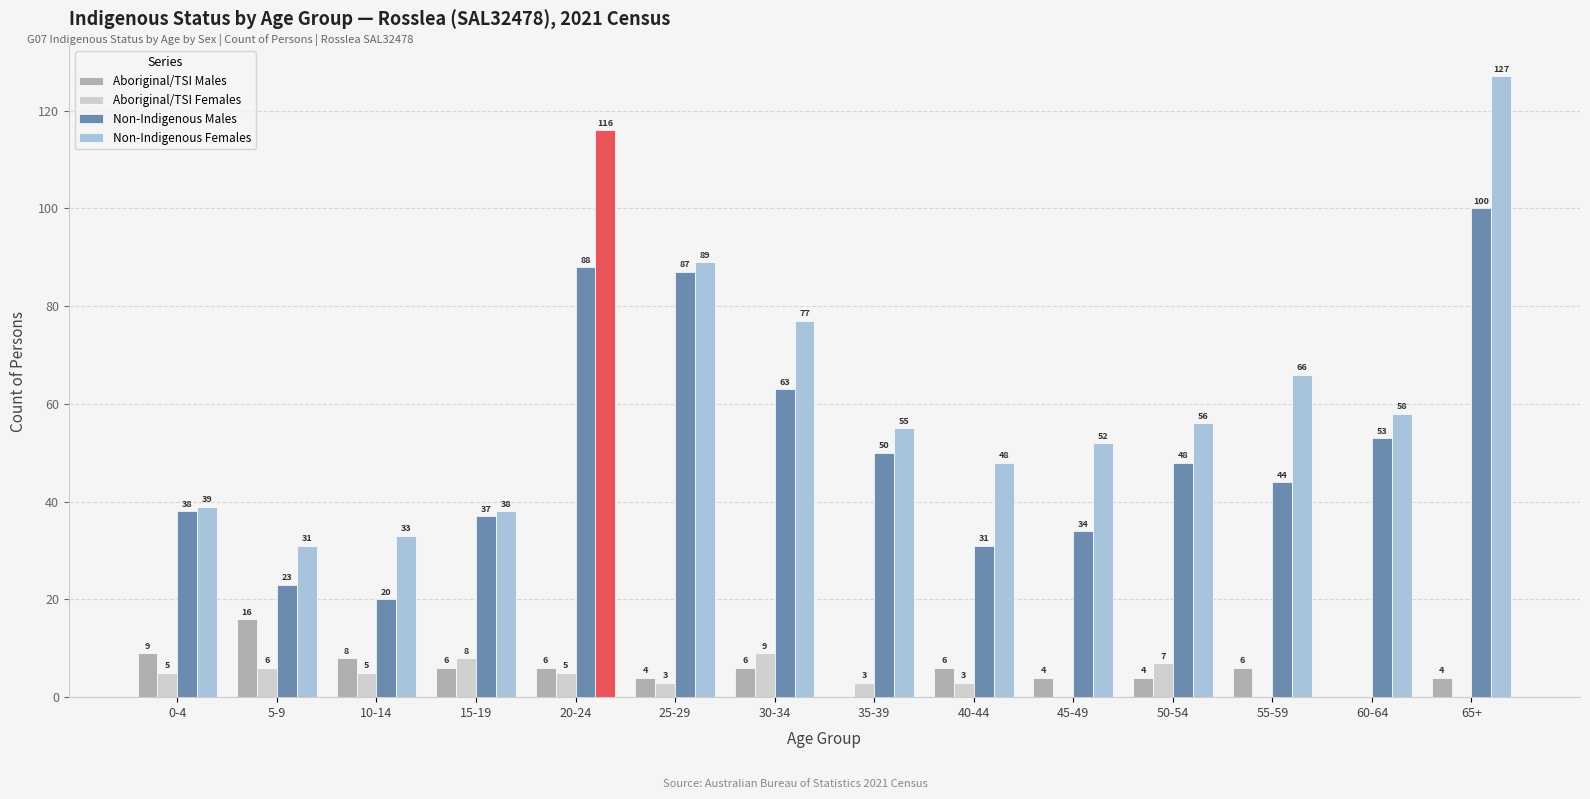

What is the difference between the Non-Indigenous Males values at 10-14 and 55-59?

24